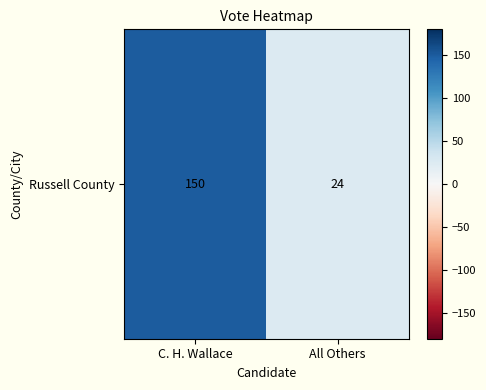

What is the average value?

87